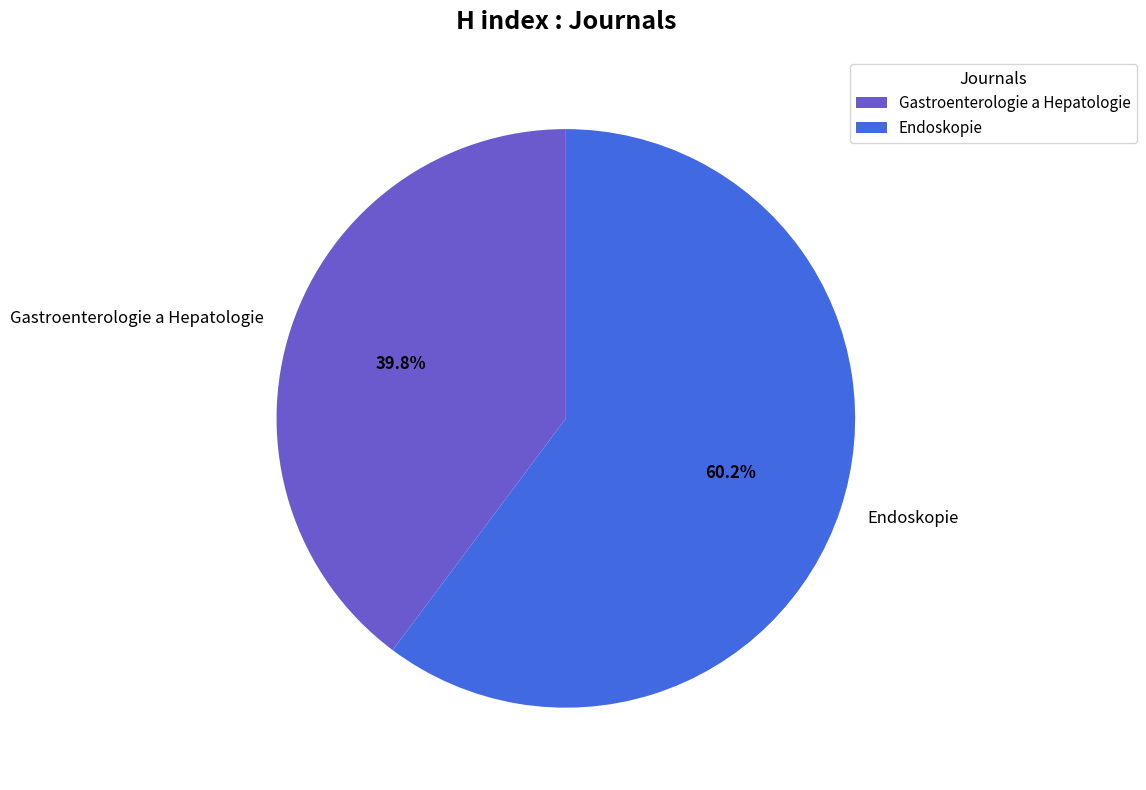

Does any single category account for the majority?

Yes